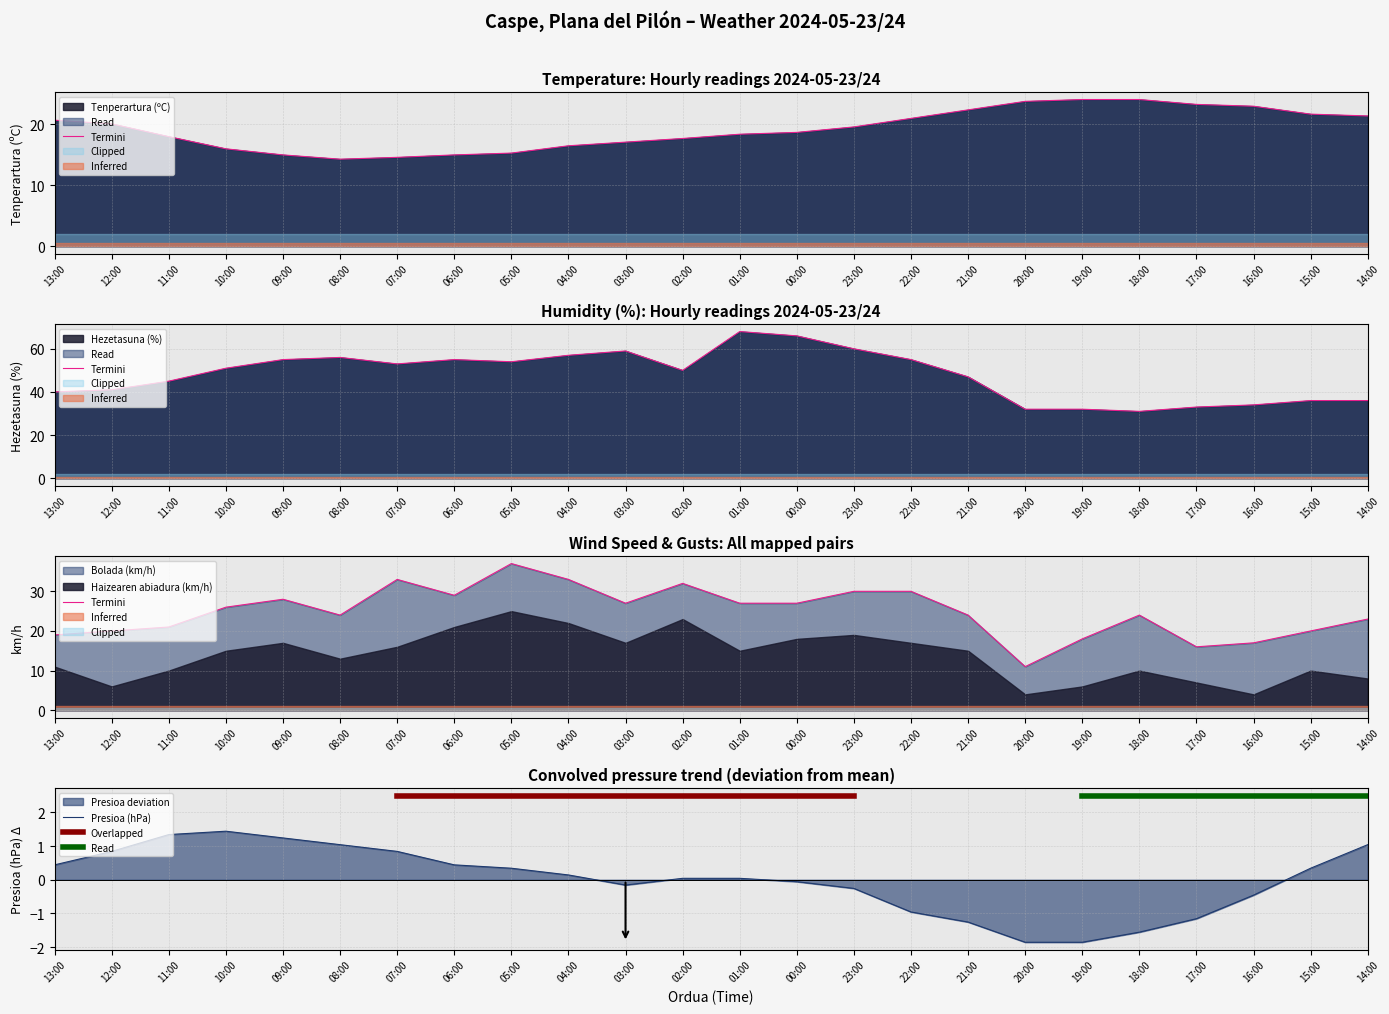

Where is Tenperartura (ºC) nearest to the value 19?

00:00